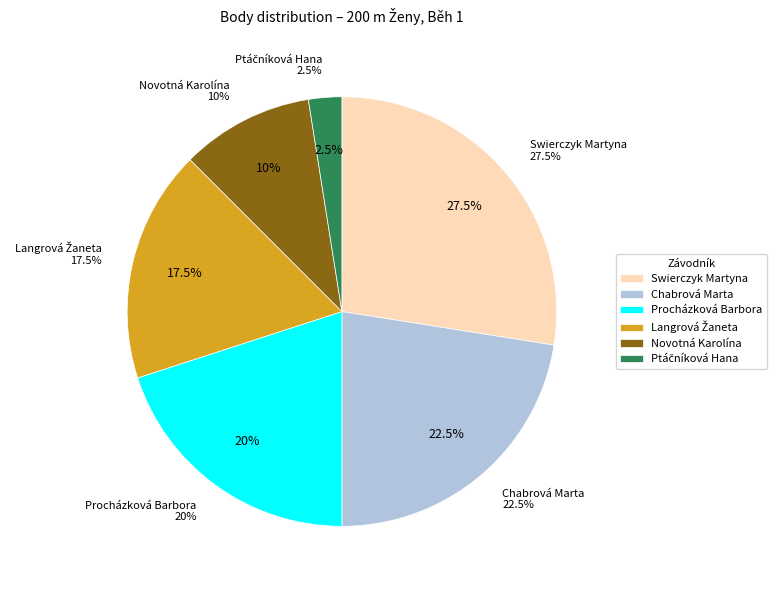

To the nearest percent, what is the difference between the Swierczyk Martyna and Procházková Barbora slice percentages?

8%